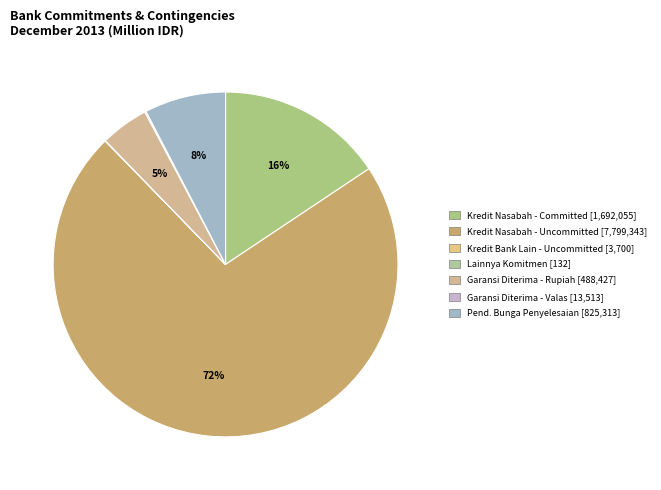

Which slice is the smallest?

Lainnya (Kewajiban Komitmen)